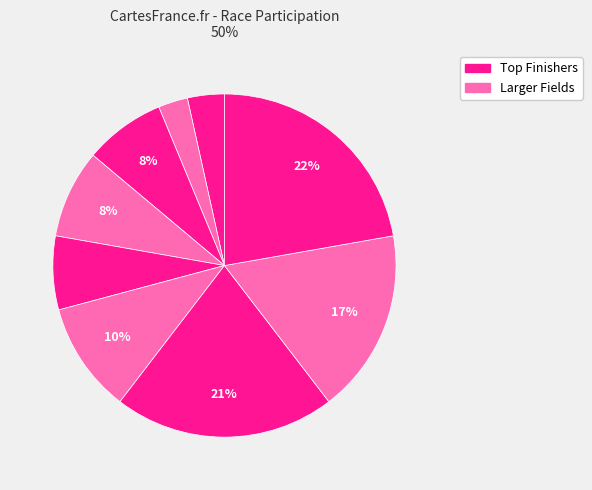

To the nearest percent, what is the difference between the largest and smallest slice percentages?

19%